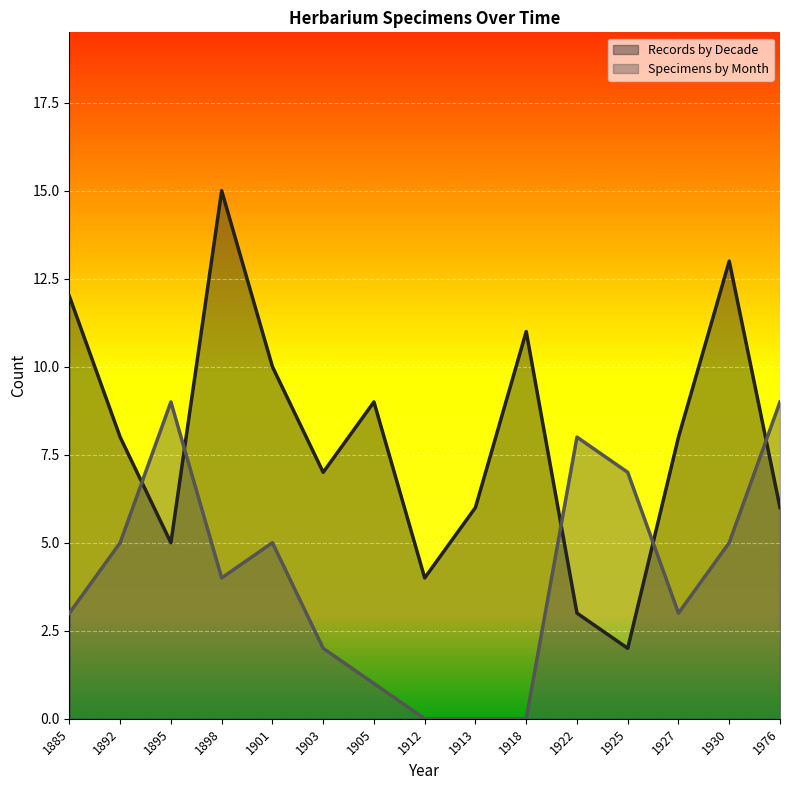

Which series ends up on top after the final intersection of Records by Decade and Specimens by Month?

Specimens by Month